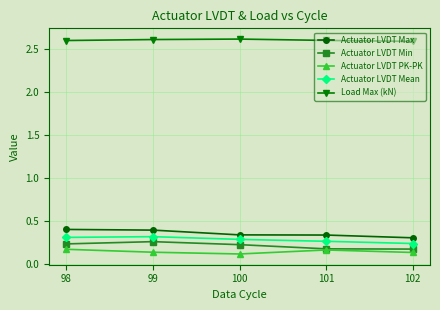

At how many categories does at least one series exceed 0?

5